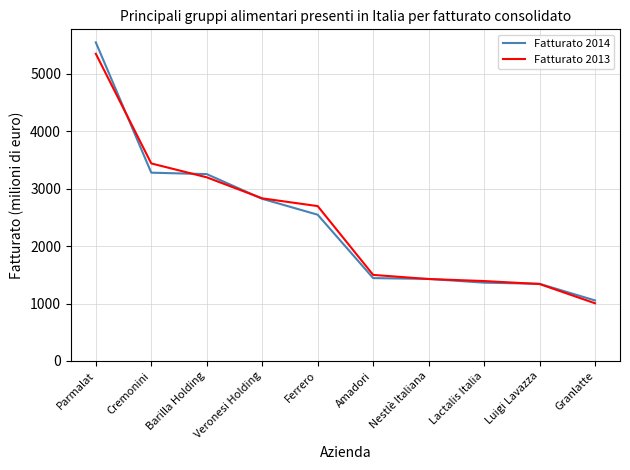

What is the sum of all Fatturato 2014 values?

24086